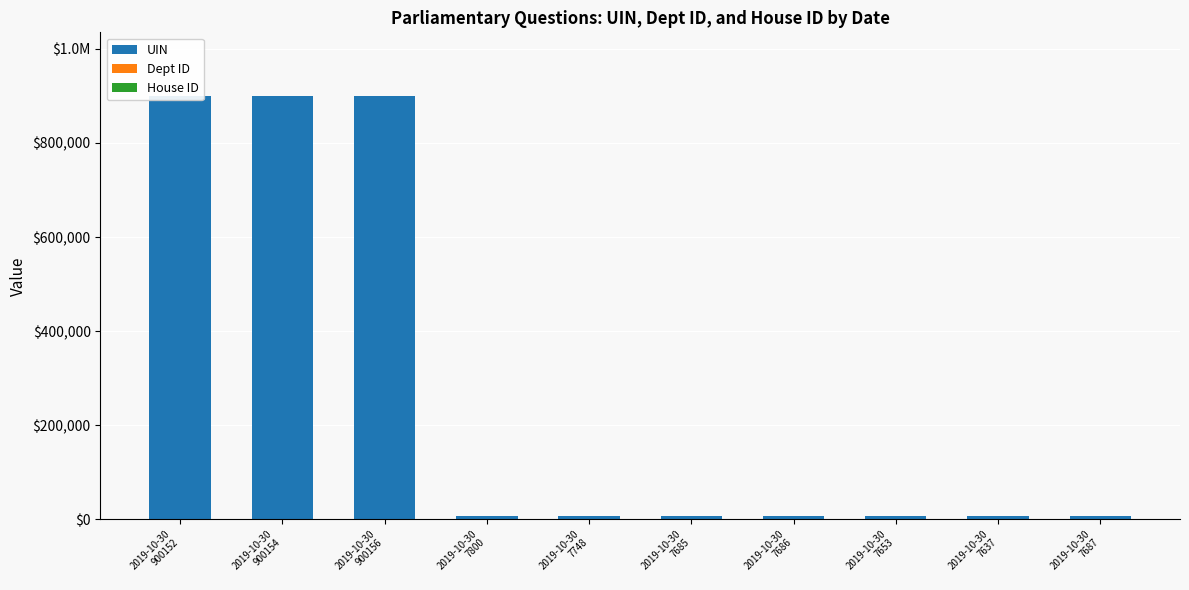

Reading left to right, transcribe all the data shown in this chart.

UIN: 900152	900154	900156	7800	7748	7685	7686	7653	7637	7687
Dept ID: 21	21	21	27	14	1	53	20	16	14
House ID: 1	1	1	1	1	1	1	1	1	1